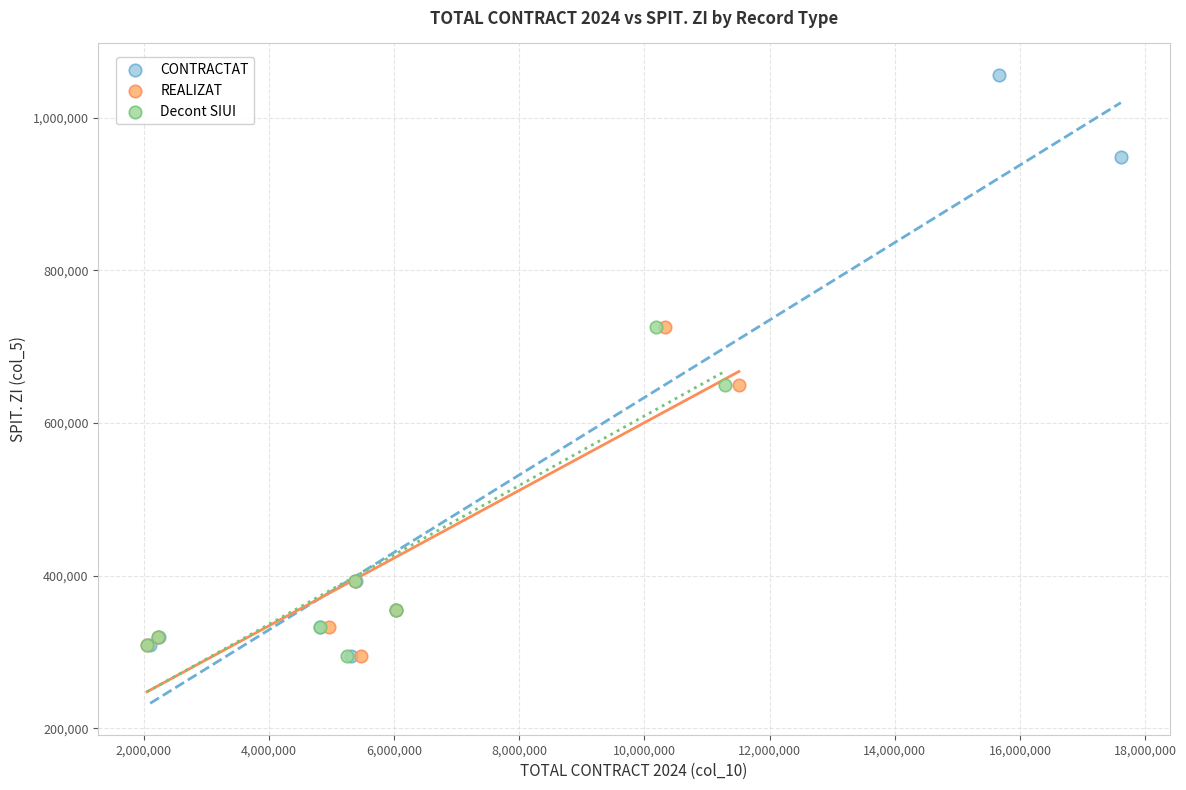

Which series reaches the maximum Y coordinate?

CONTRACTAT